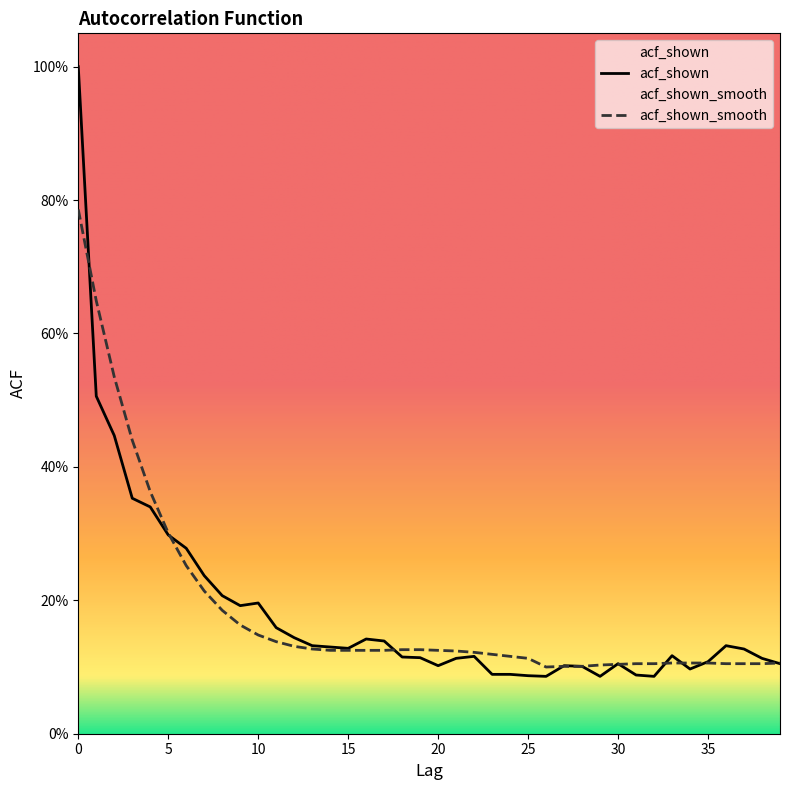

Does the chart have visible grid lines?

No